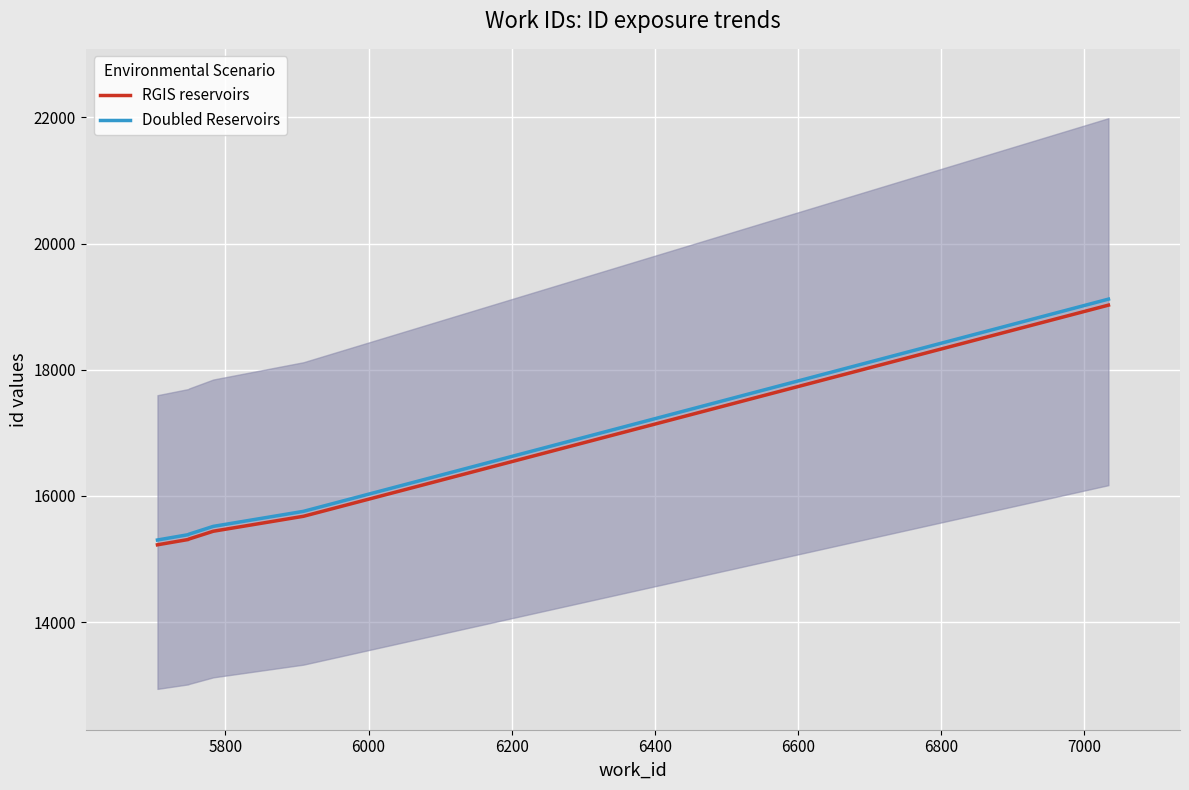

What is the highest value of the Doubled Reservoirs series?

19120.1